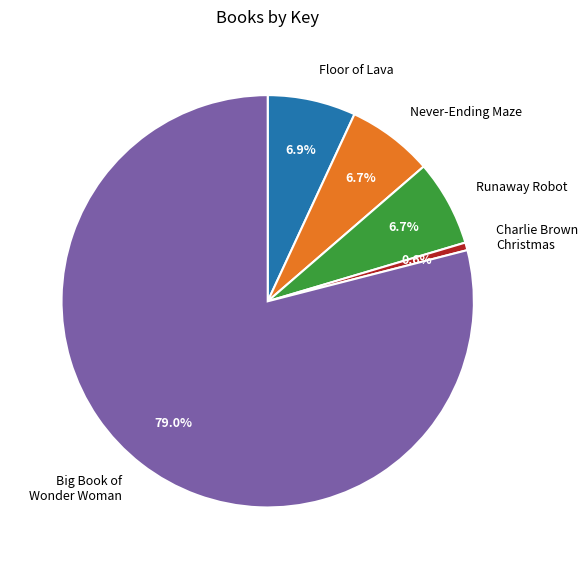

How many slices are in this pie chart?

5